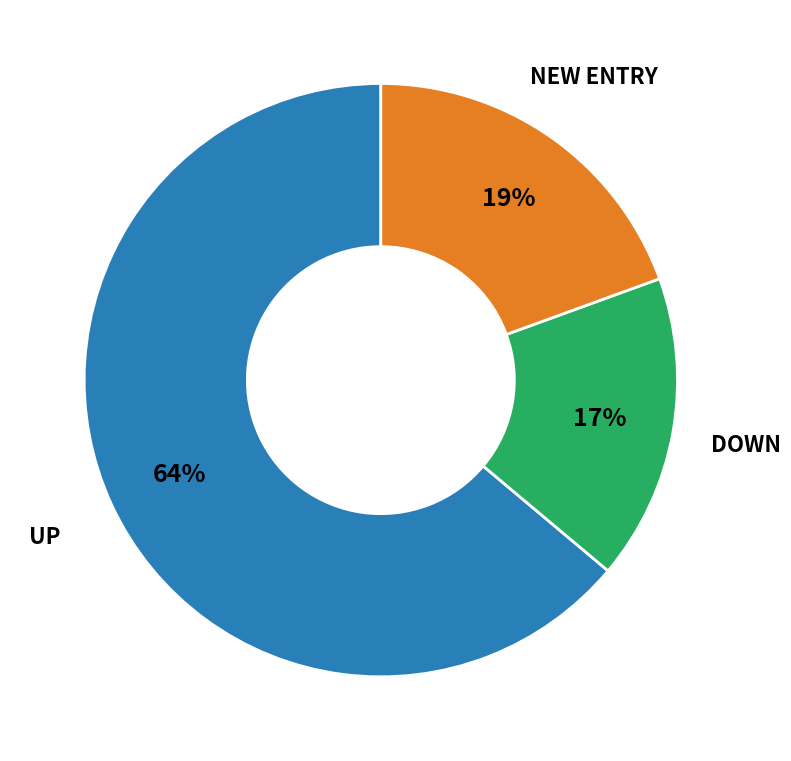

Is there a majority slice in this chart?

Yes